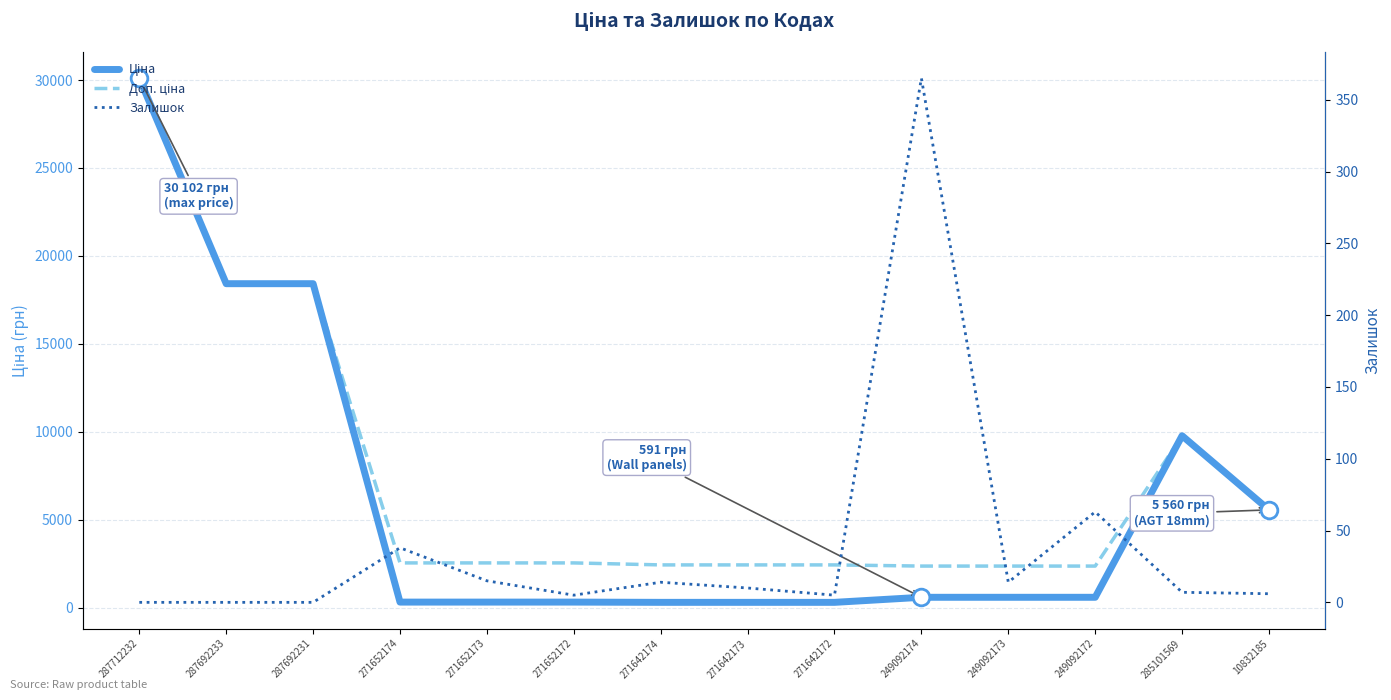

Reading left to right, what are all the values shown in this chart?

Ціна: 30102.8	18420.9	18420.9	318.3	318.3	318.3	304.1	304.1	304.1	591.6	591.6	591.6	9775.5	5560.3
Доп. ціна: 30102.8	18420.9	18420.9	2546.4	2546.4	2546.4	2432.8	2432.8	2432.8	2366.5	2366.5	2366.5	9775.5	5560.3
Залишок: 0.0	0.0	0.0	38.0	15.0	5.0	14.0	10.0	5.0	365.0	14.0	63.0	7.0	6.0